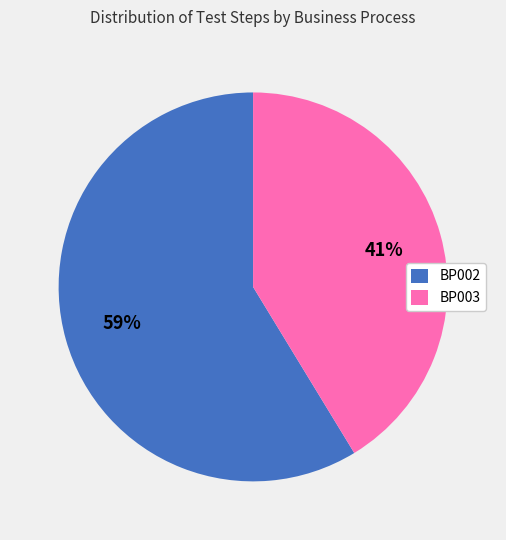

What percentage is the BP002 slice, to the nearest percent?

59%